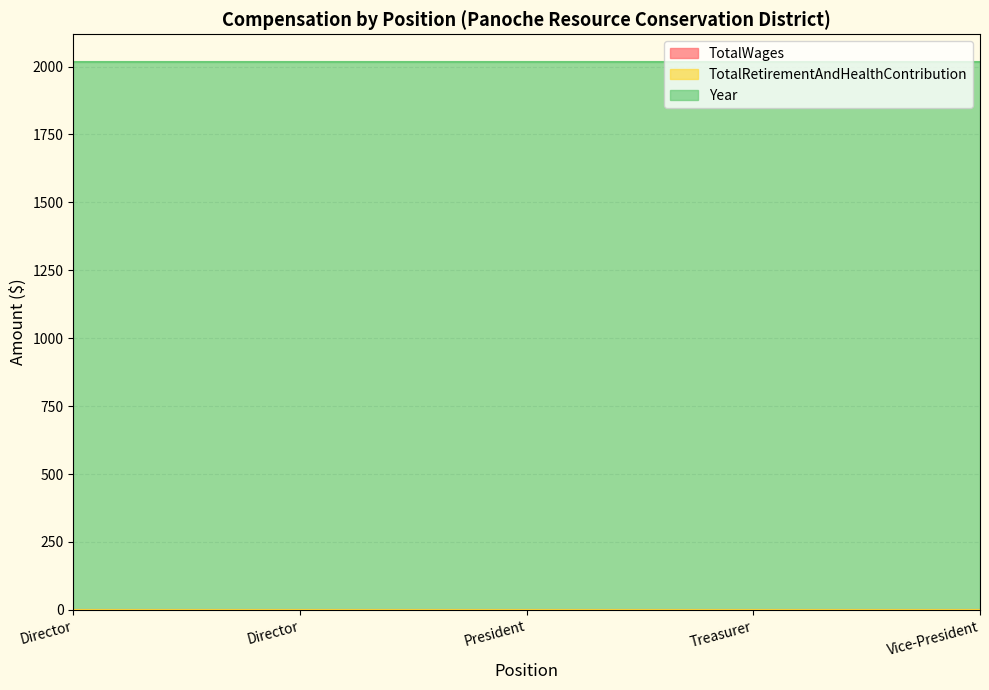

Which series has the largest range (max minus min)?

TotalWages